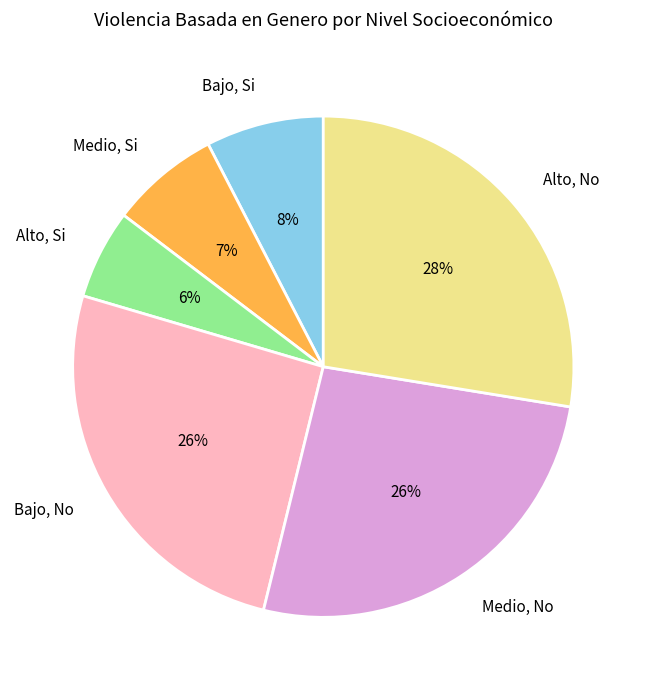

To the nearest percent, what is the combined percentage of Bajo, Si and Medio, Si?

15%